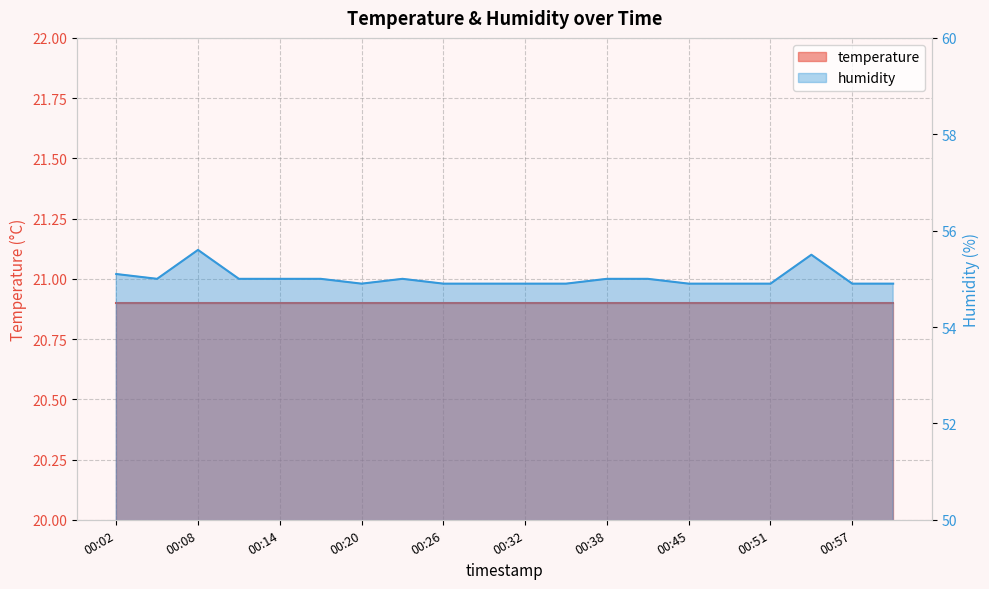

Count the number of values greater than 55.

3